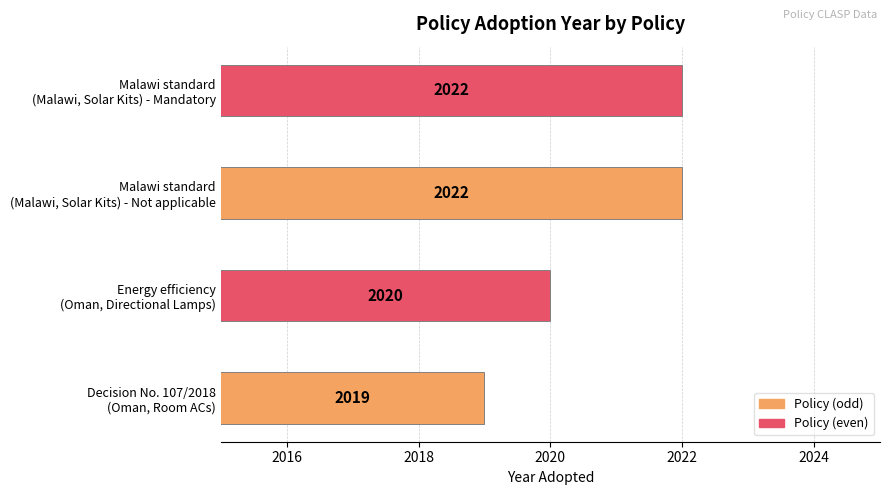

What is the greatest value displayed?

2022